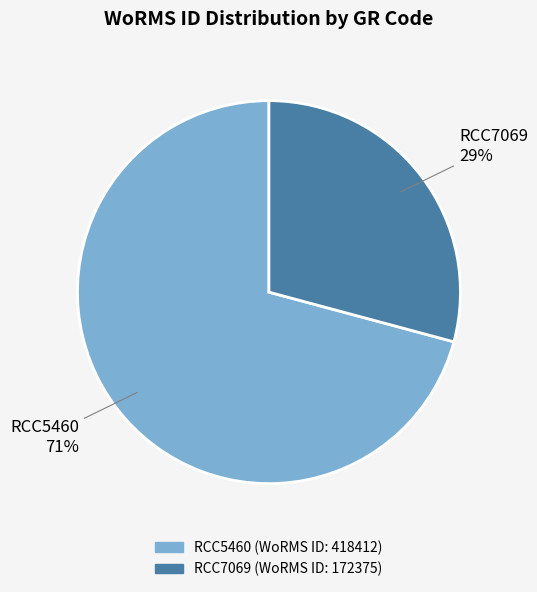

Count the number of slices in the pie.

2